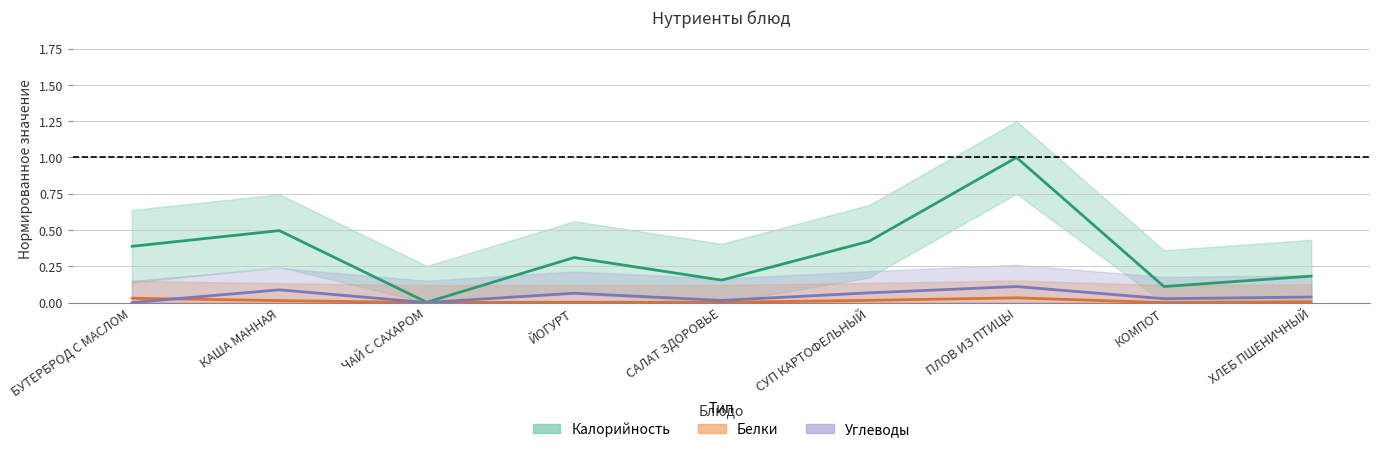

Where do Белки and Углеводы first cross each other?

БУТЕРБРОД С МАСЛОМ and КАША МАННАЯ